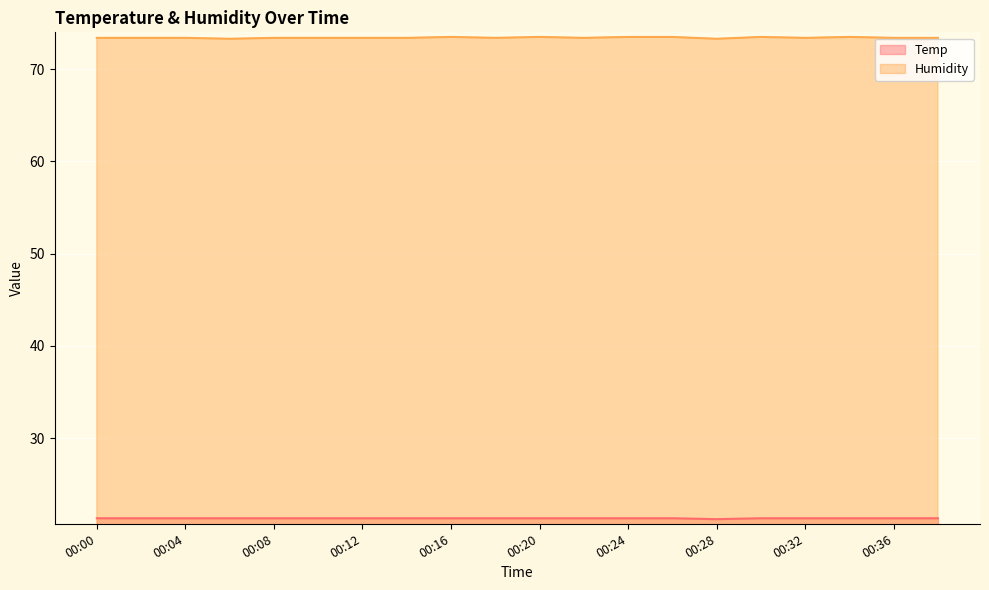

How many interior local valleys does the Temp series have?

1